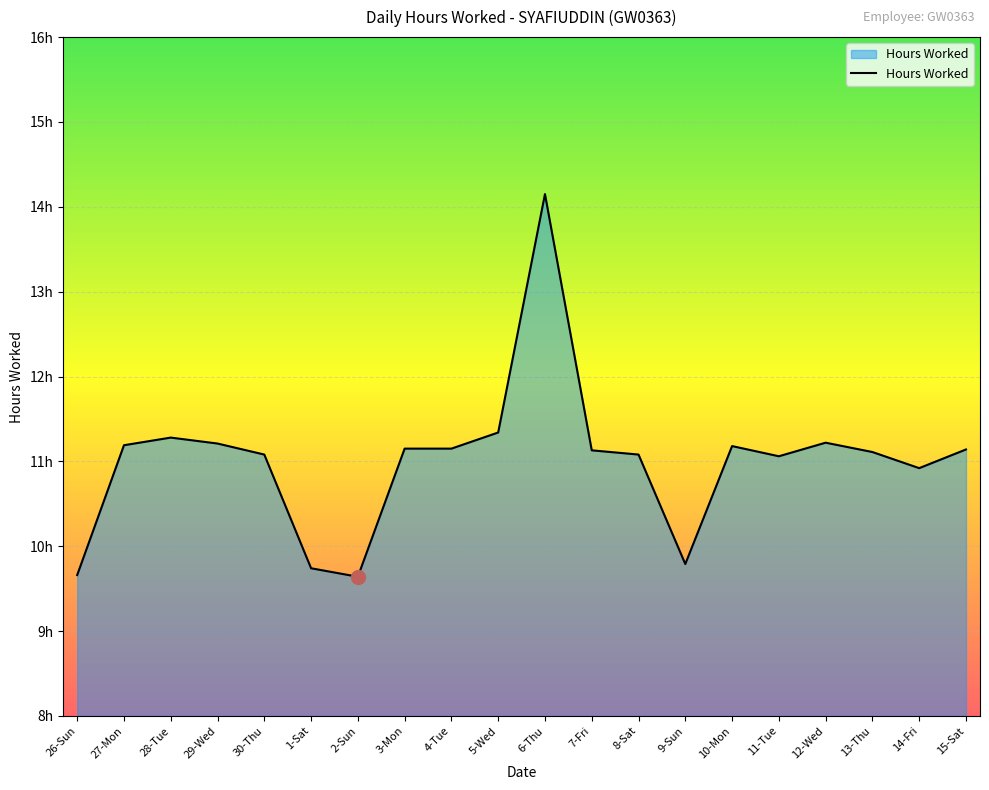

Reading left to right, list all the values displayed in this chart.

26-Sun=9.7	27-Mon=11.2	28-Tue=11.3	29-Wed=11.2	30-Thu=11.1	1-Sat=9.7	2-Sun=9.6	3-Mon=11.2	4-Tue=11.2	5-Wed=11.3	6-Thu=14.2	7-Fri=11.1	8-Sat=11.1	9-Sun=9.8	10-Mon=11.2	11-Tue=11.1	12-Wed=11.2	13-Thu=11.1	14-Fri=10.9	15-Sat=11.1